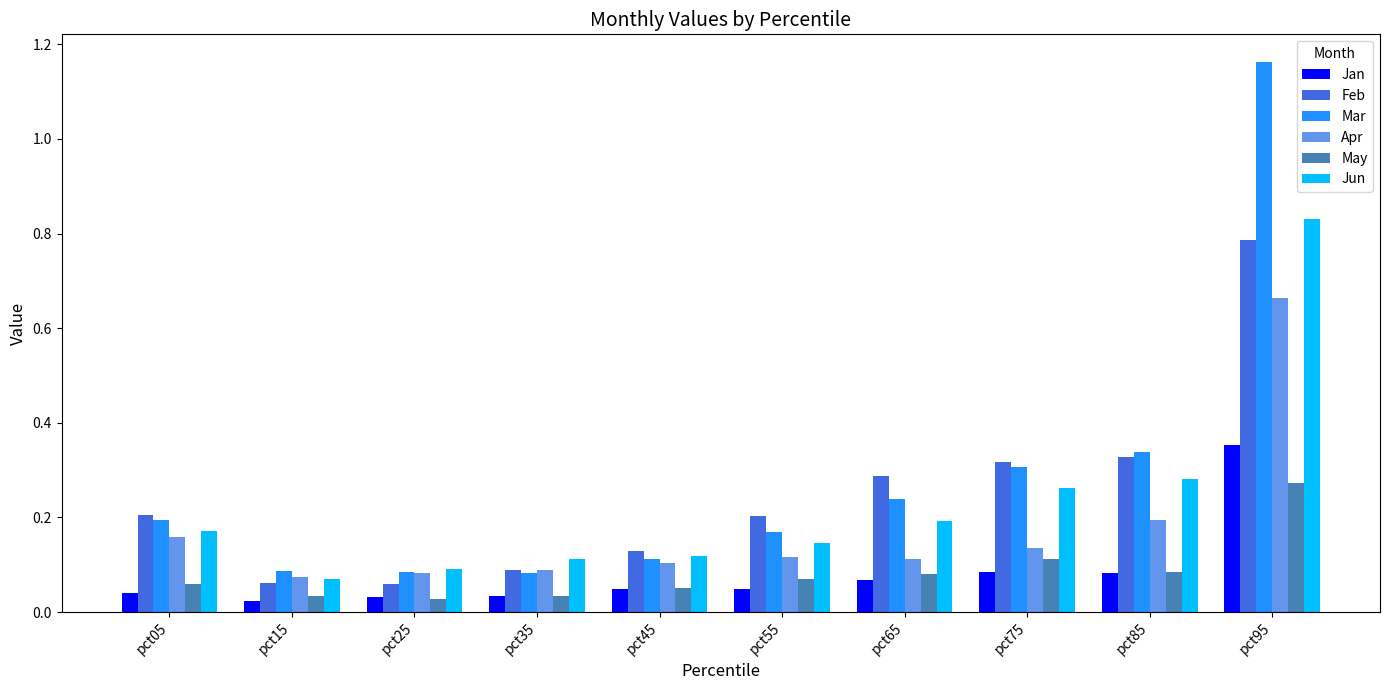

At which category is the sum across all series the highest?

pct95